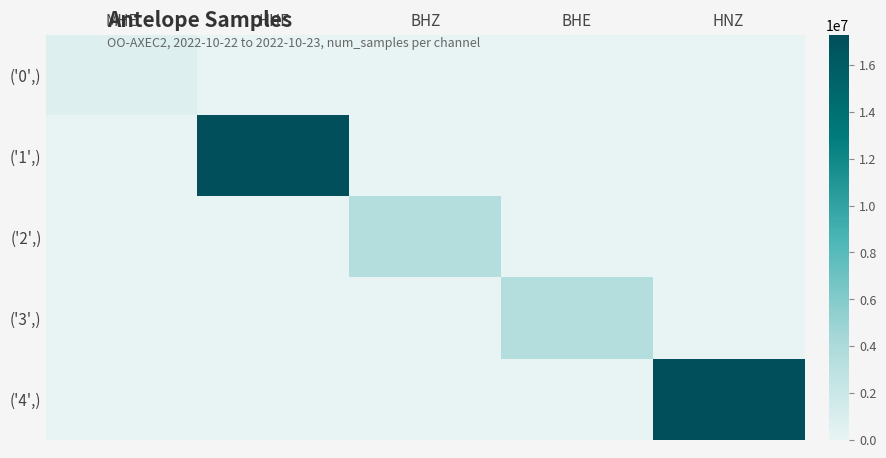

Reading left to right, what are all the values shown in this chart?

('0',): MHE=691200	HHE=0	BHZ=0	BHE=0	HNZ=0
('1',): MHE=0	HHE=17280000	BHZ=0	BHE=0	HNZ=0
('2',): MHE=0	HHE=0	BHZ=3455999	BHE=0	HNZ=0
('3',): MHE=0	HHE=0	BHZ=0	BHE=3456000	HNZ=0
('4',): MHE=0	HHE=0	BHZ=0	BHE=0	HNZ=17279999